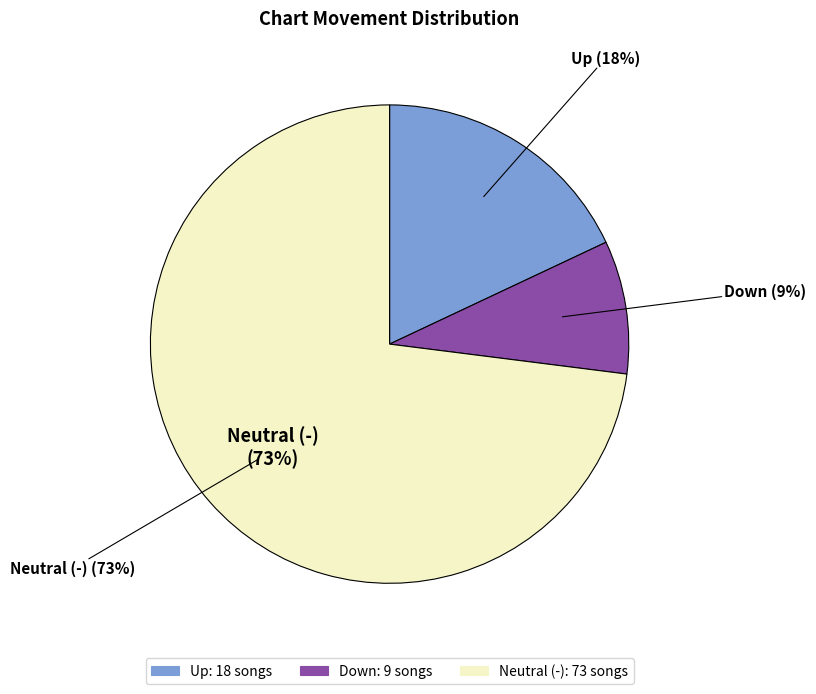

Between up and down, which is larger?

up